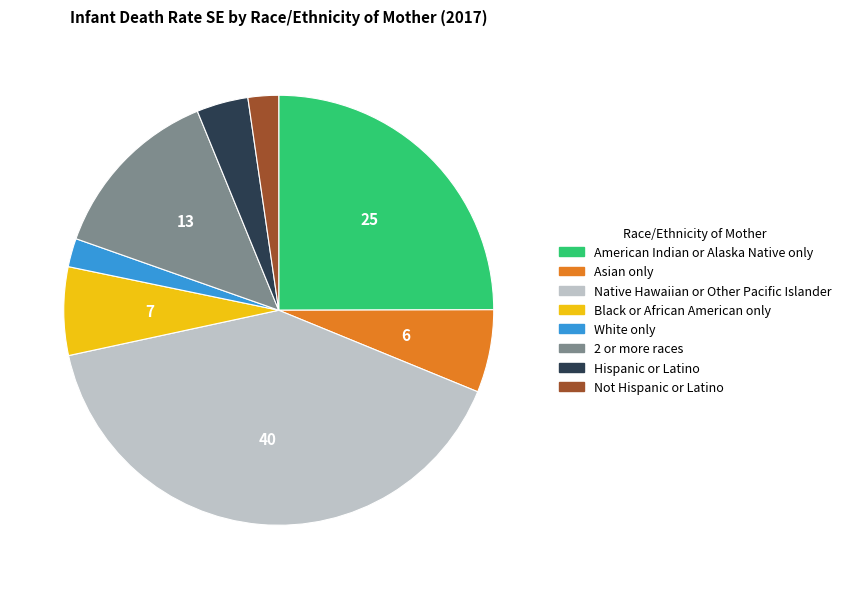

Is it true that Black or African American only is 13% of the pie?

False